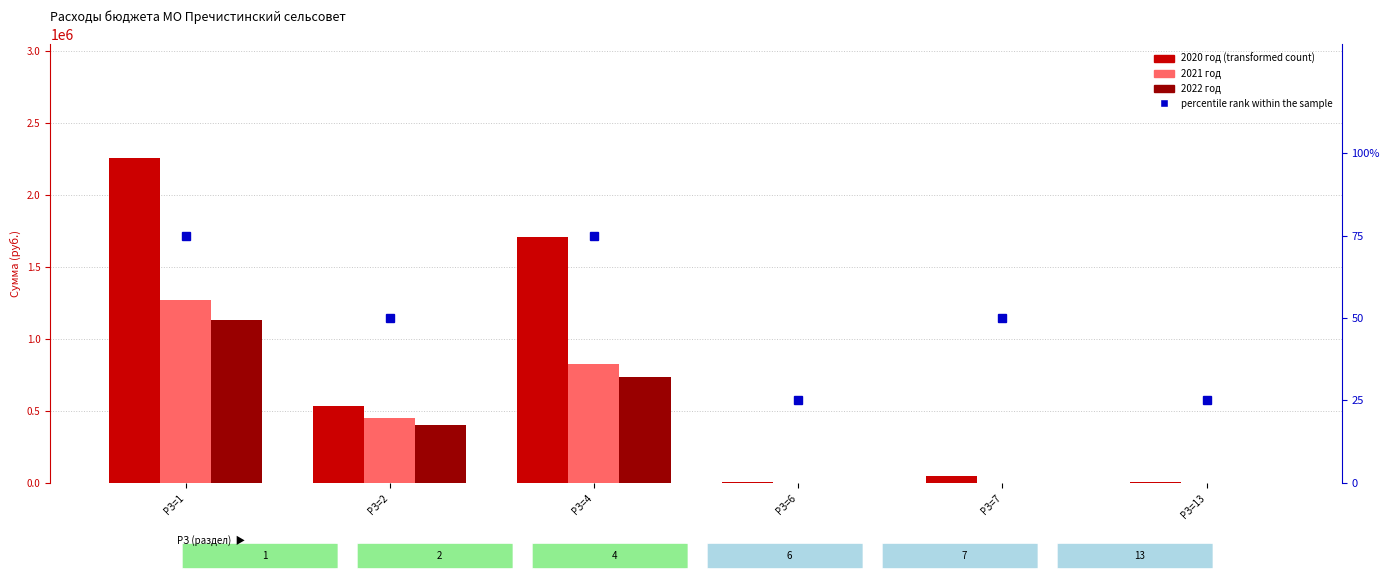

Which series has the widest spread of values?

2020 год